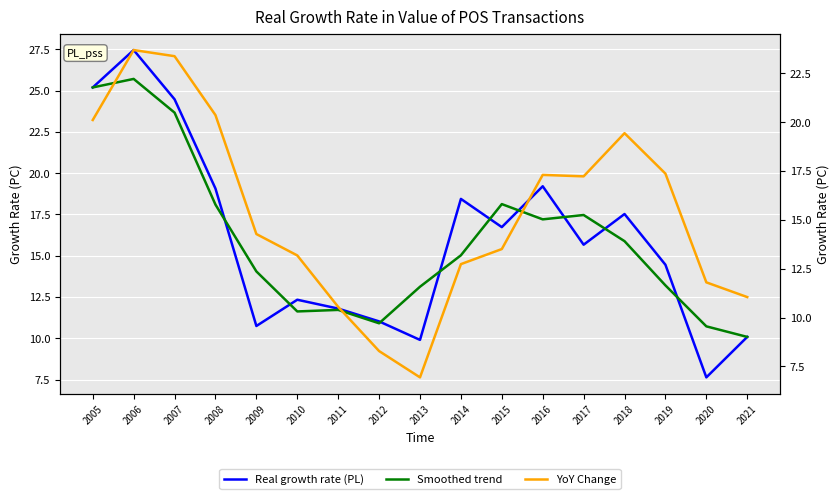

Where is the first local minimum for YoY Change?

2013